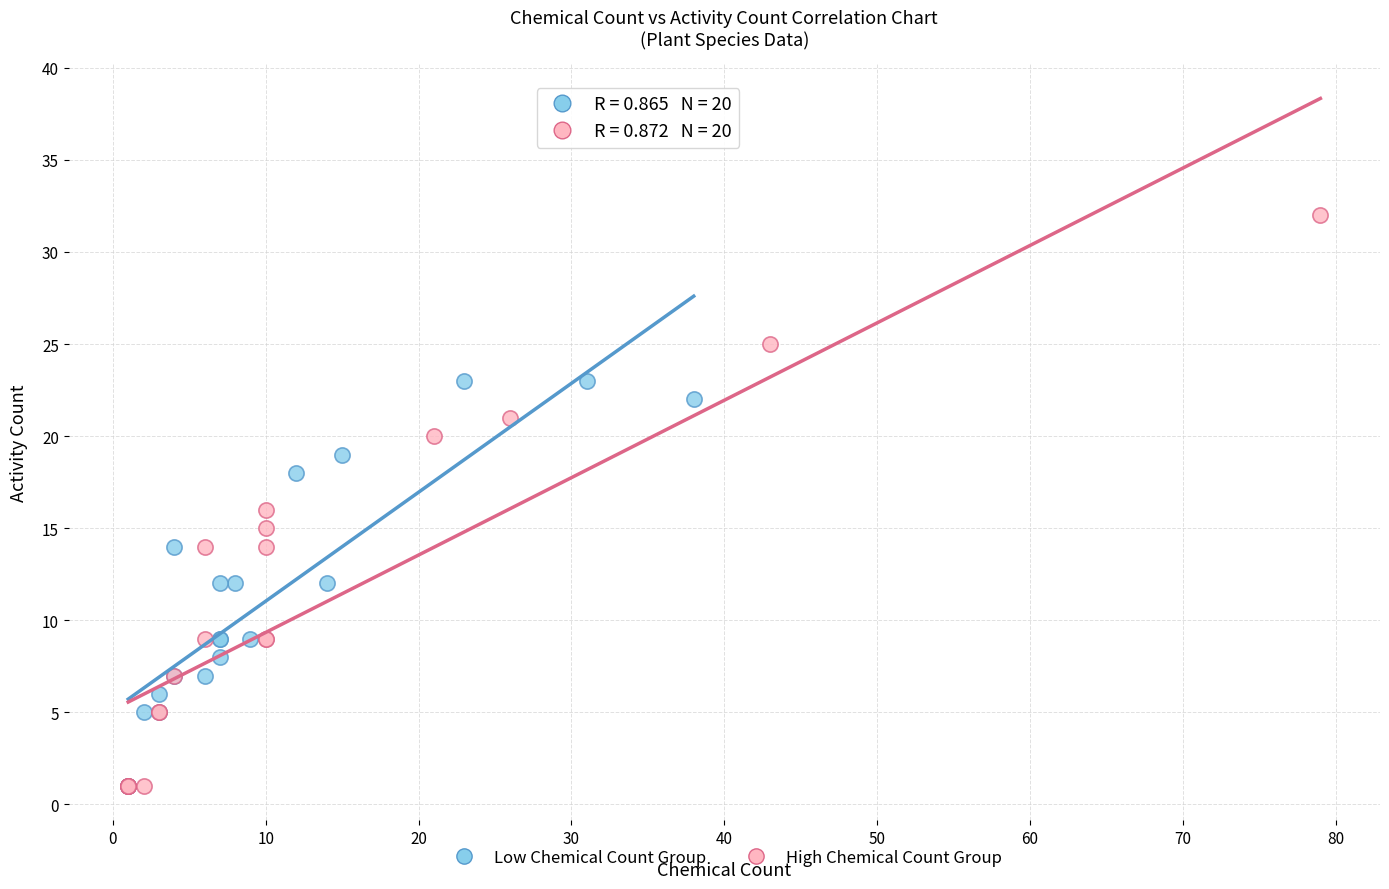

Which series has the widest spread of Y values?

High Chemical Count Group